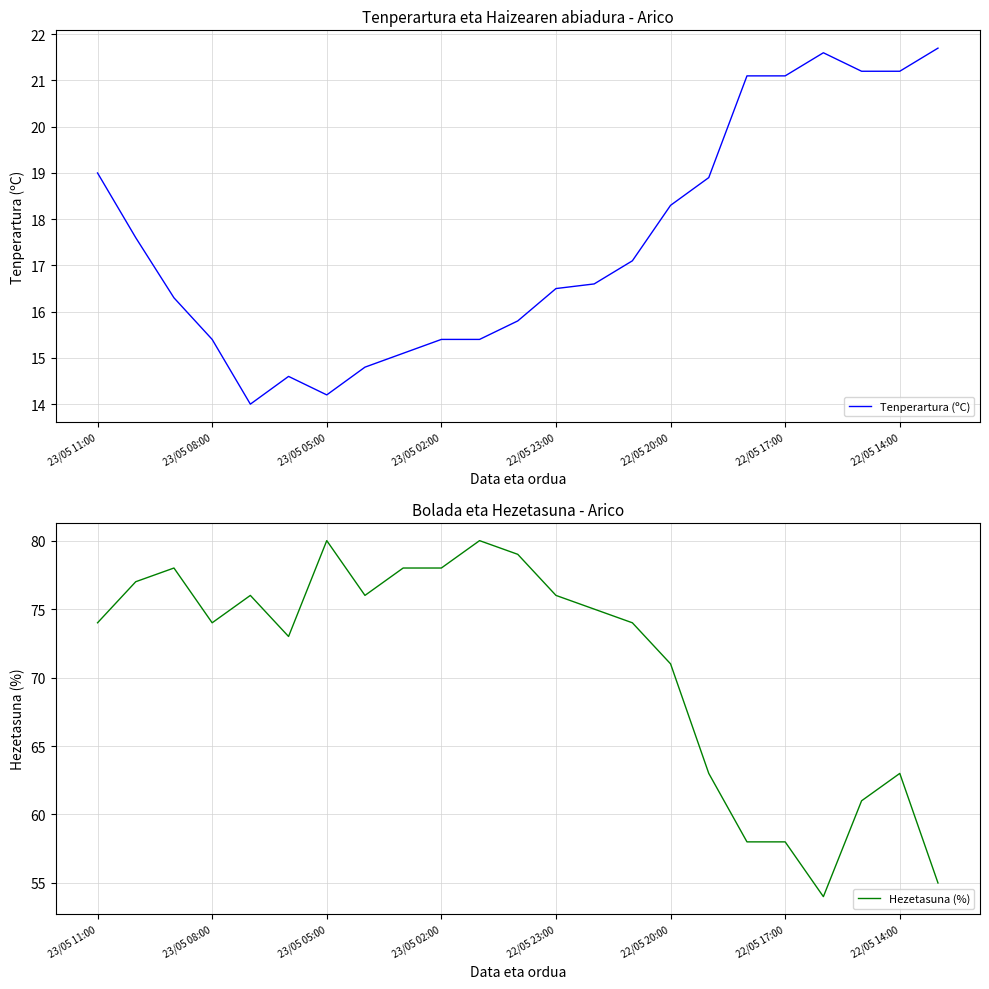

At which label does Tenperartura (ºC) first exceed 16?

23/05 11:00